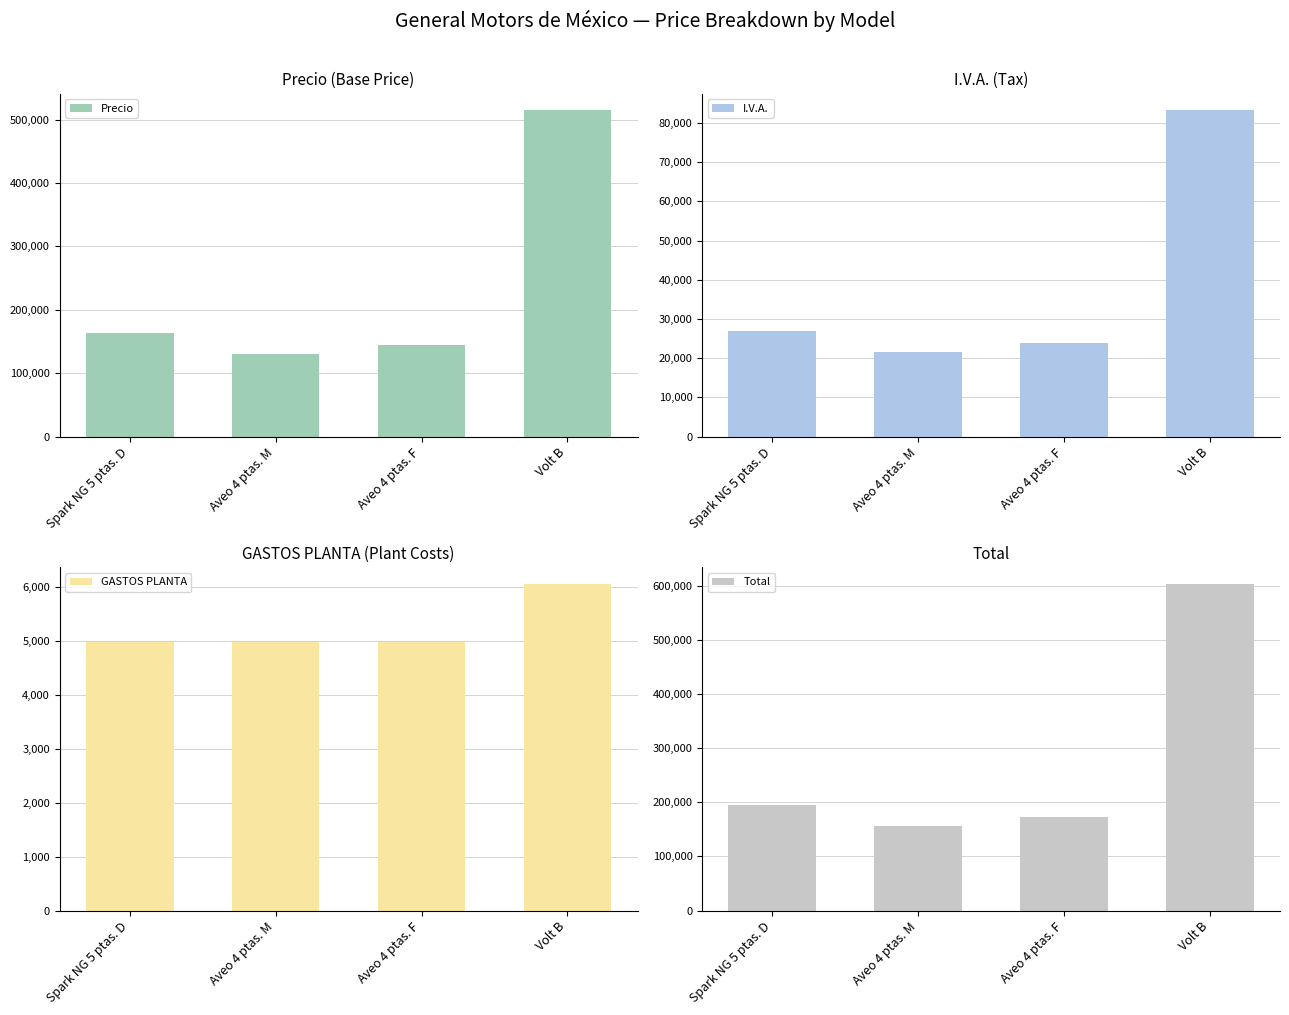

Are the bars grouped side by side (vs. stacked)?

Yes